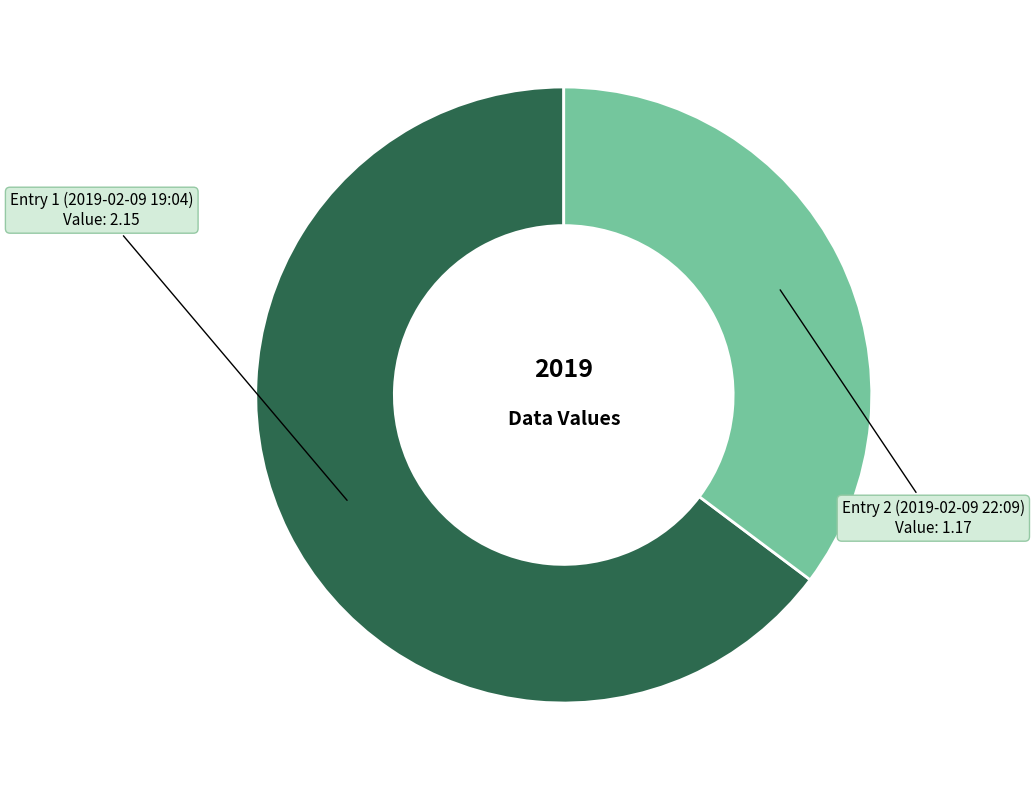

Is there any slice that represents more than half of the pie?

Yes